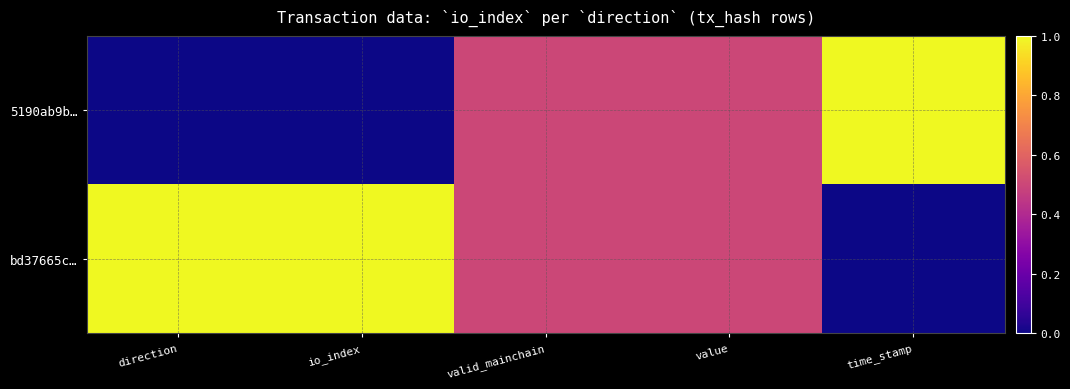

List the series in order of their overall mean, lowest first.

5190ab9b…, bd37665c…